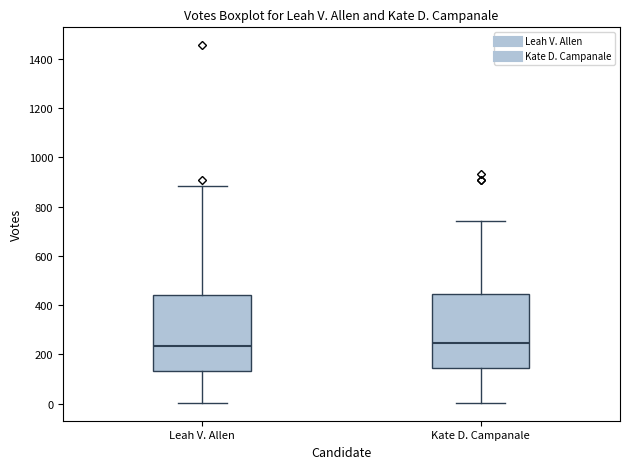

Reading left to right, transcribe this box plot: for each box, give where its median line is, the range the box spans, and where its two whiskers end, as read against the y-axis. The values are not printed on the chart, so give them approximately, as read against the axis.

Leah V. Allen: median 240, box 140 to 440, whiskers 0 to 880
Kate D. Campanale: median 240, box 140 to 440, whiskers 0 to 740